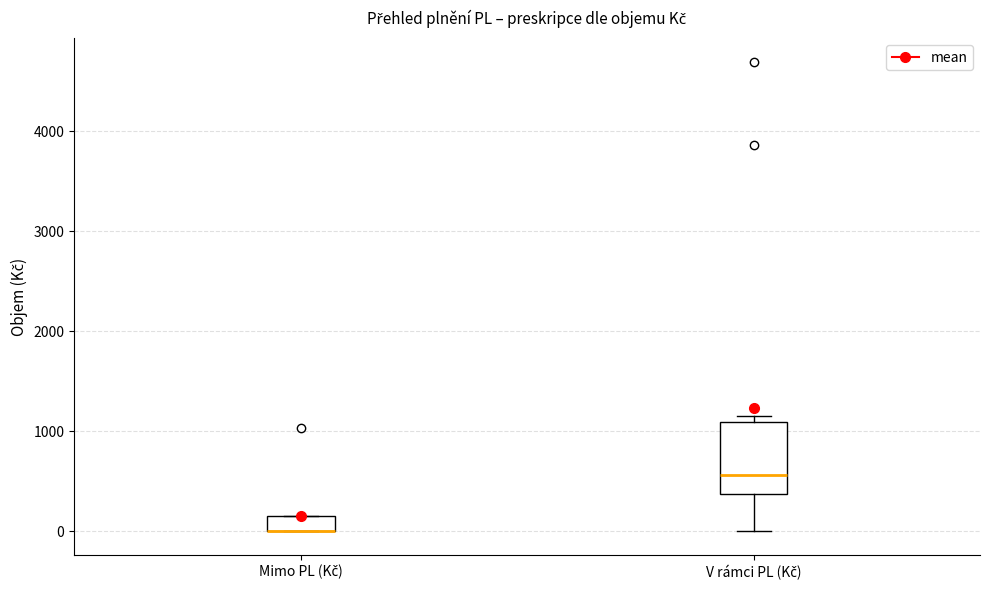

Reading left to right, read every box against the y-axis: the position of its median line, the range the box covers, and the ends of its whiskers. The values are not printed on the chart, so give them approximately, as read against the axis.

Mimo PL (Kč): median 0 (drawn on the box's lower edge), box 0 to 200, whiskers 0 to 200
V rámci PL (Kč): median 600, box 400 to 1100, whiskers 0 to 1200